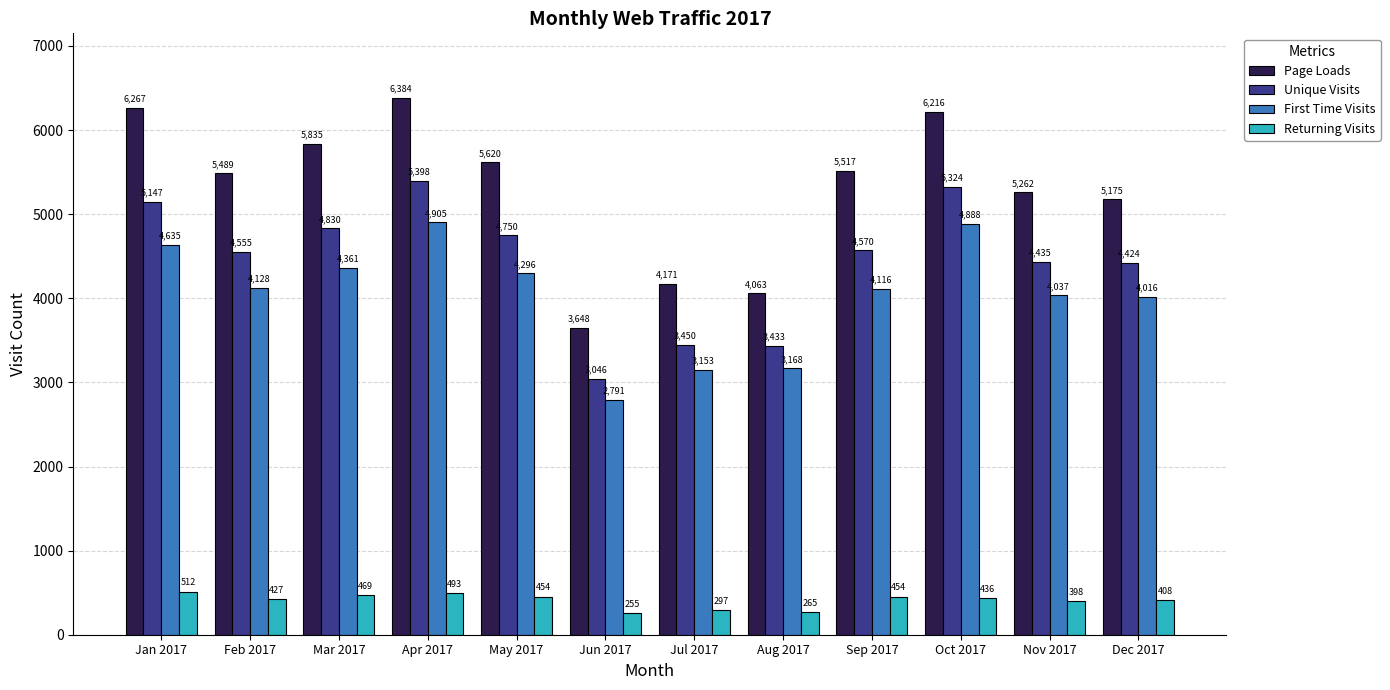

How many data points in Returning Visits are less than 436?

6